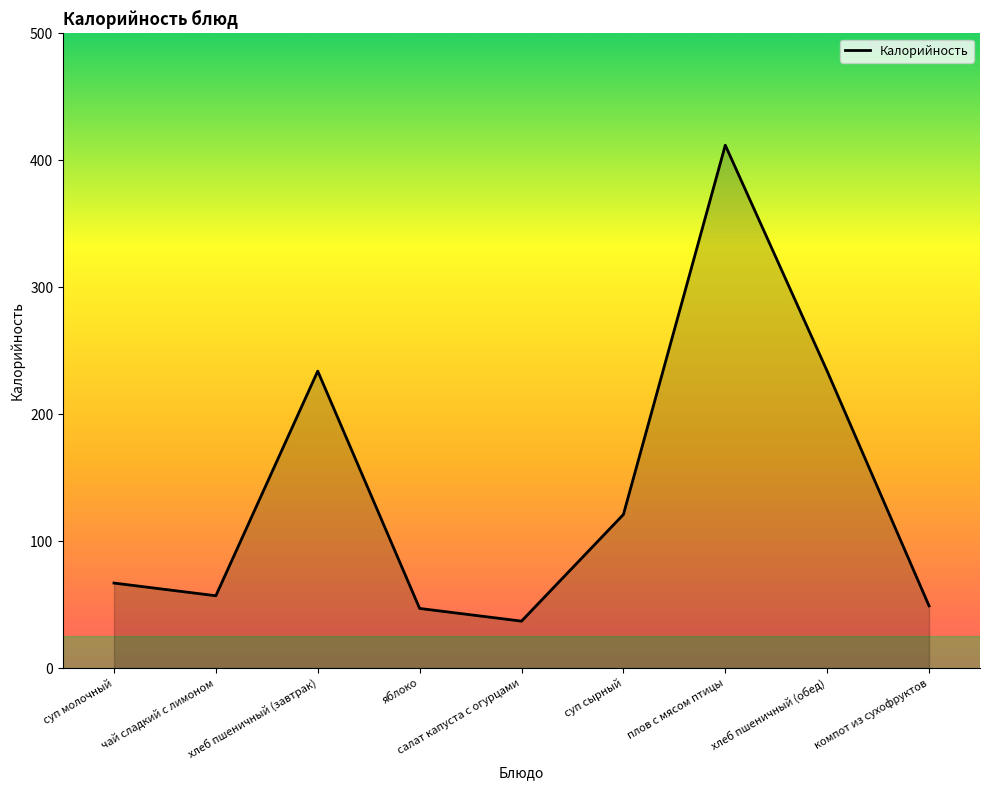

What is the difference between the values at чай сладкий с лимоном and хлеб пшеничный (обед)?

177